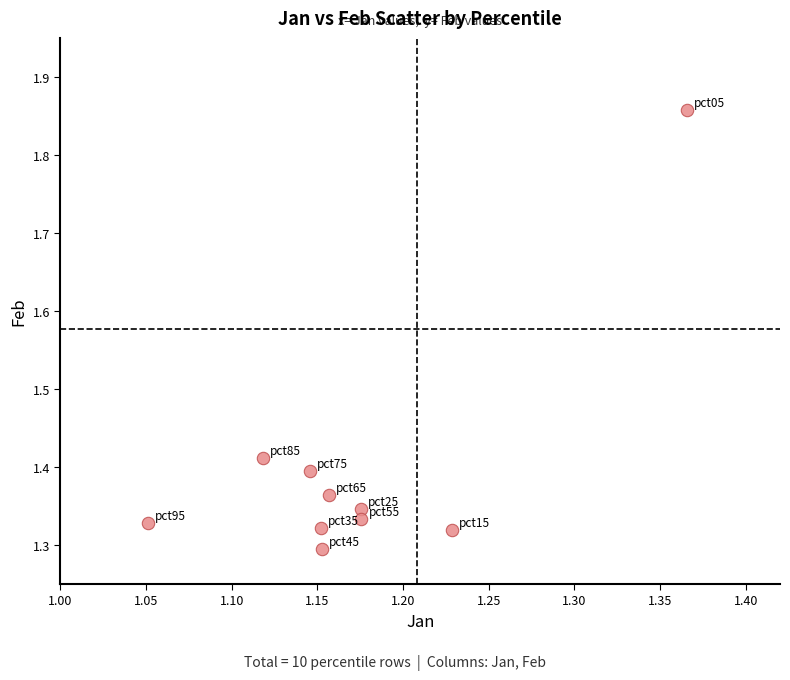

What is the range of X values (max minus min)?

0.3